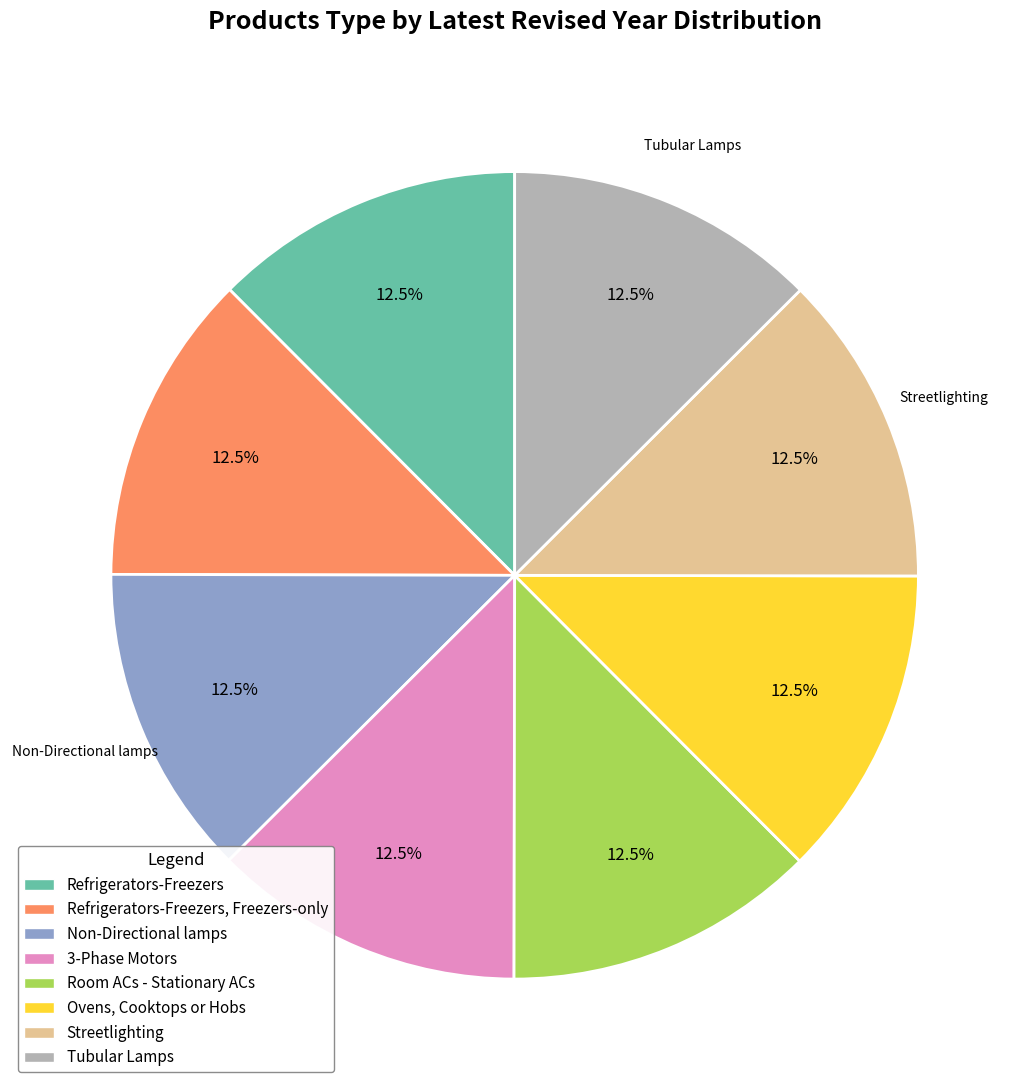

Is there a majority slice in this chart?

No